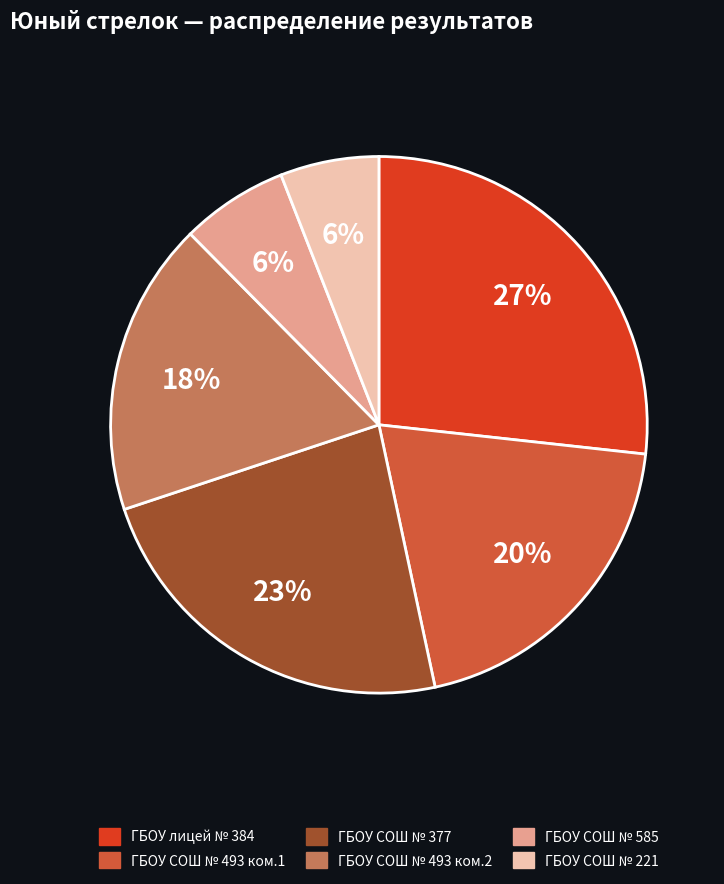

Does ГБОУ СОШ № 377 represent more than half of the total?

No